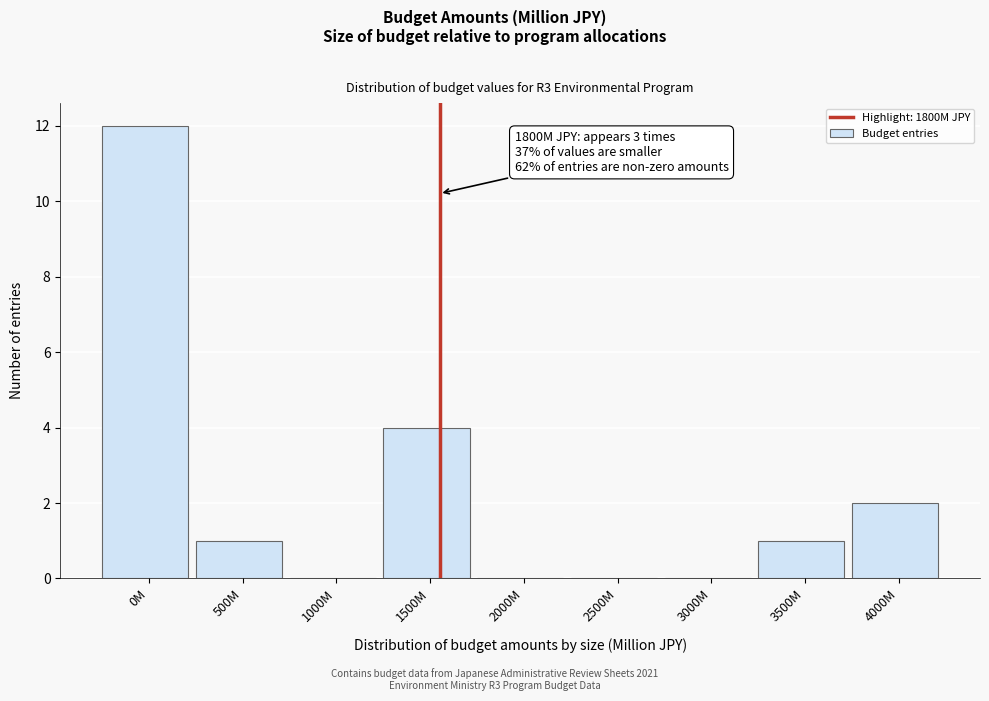

Reading left to right, what are all the values shown in this chart?

0M=12	500M=1	1000M=0	1500M=4	2000M=0	2500M=0	3000M=0	3500M=1	4000M=2